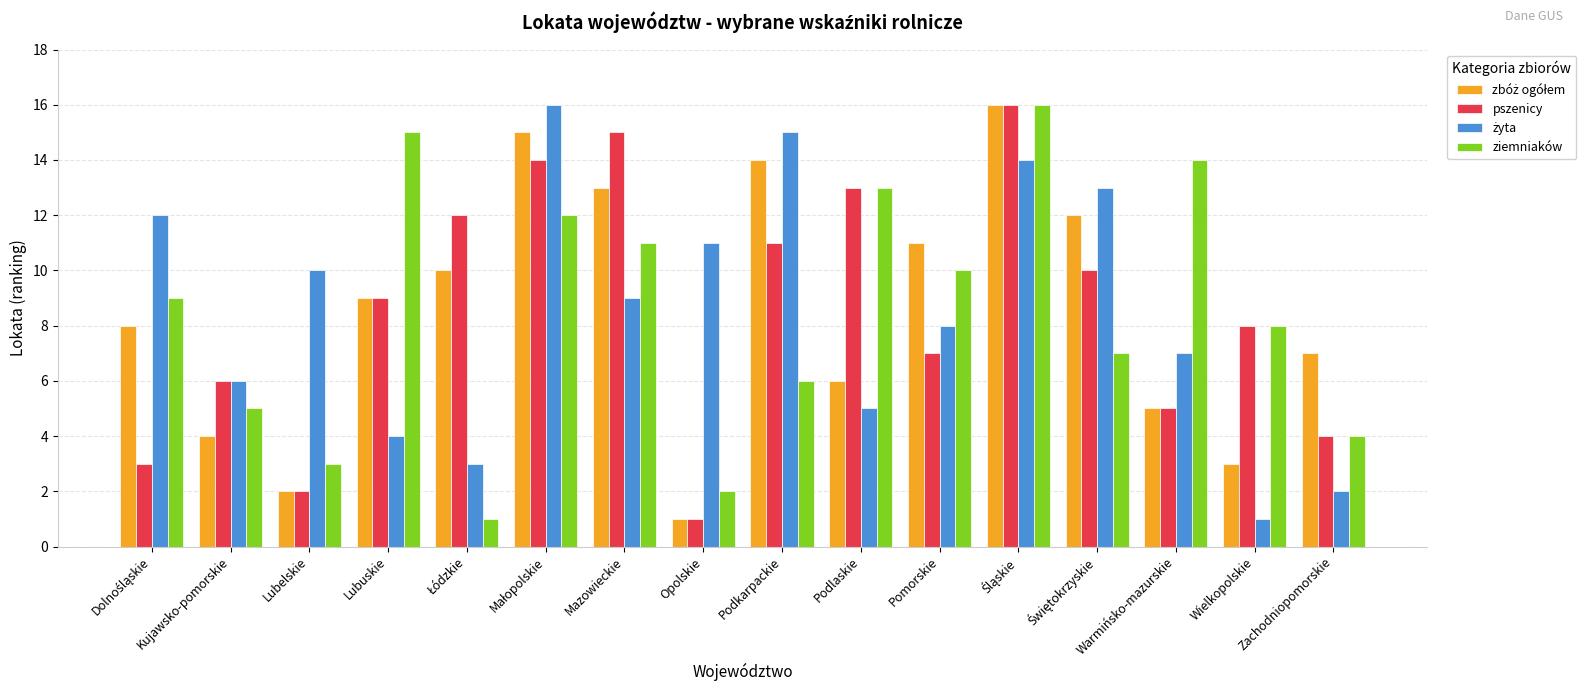

What is the difference between the highest and lowest values at Podlaskie?

8